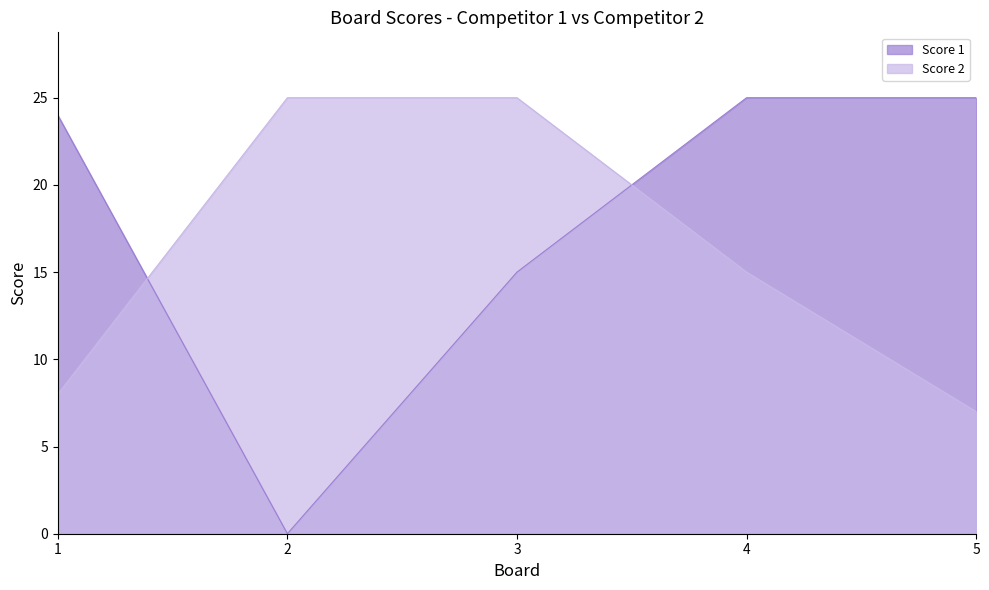

Where is Score 1 nearest to the value 12?

3